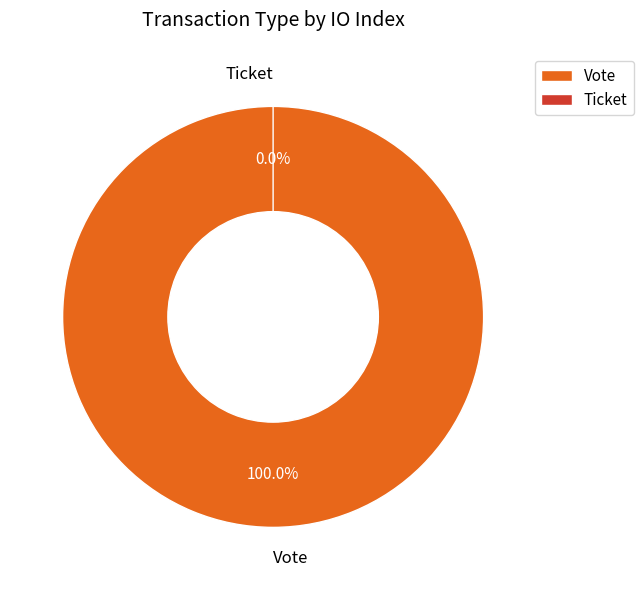

Count the number of slices in the pie.

2